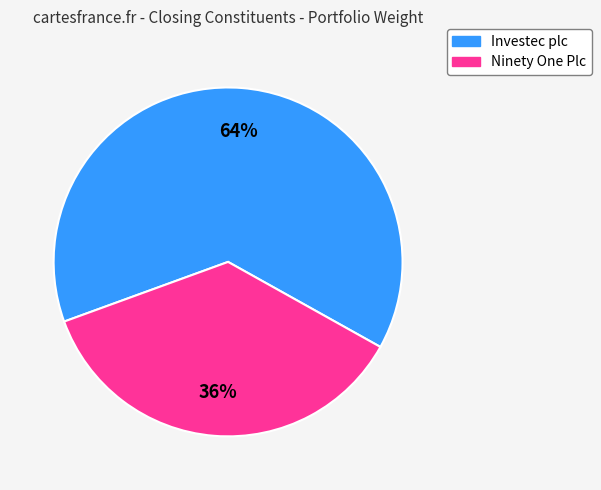

Is the sum of Ninety One Plc and Investec plc greater than half?

Yes